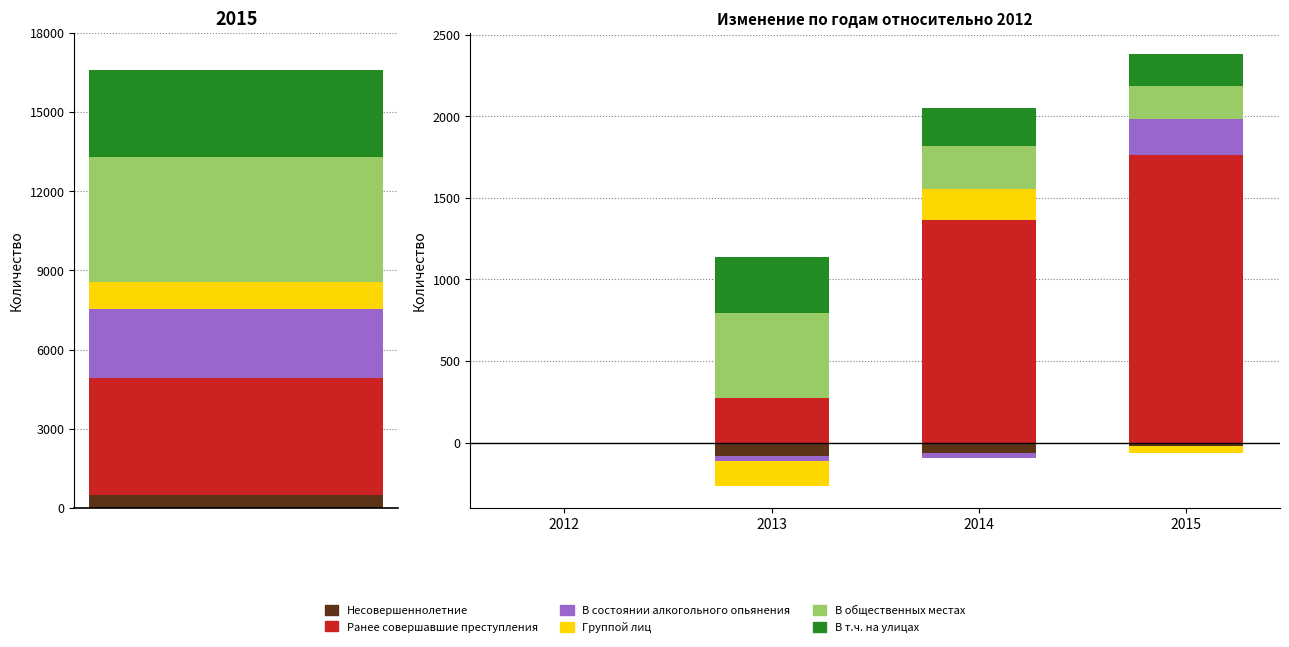

What is the sum of all Ранее совершавшие преступления values?

14027